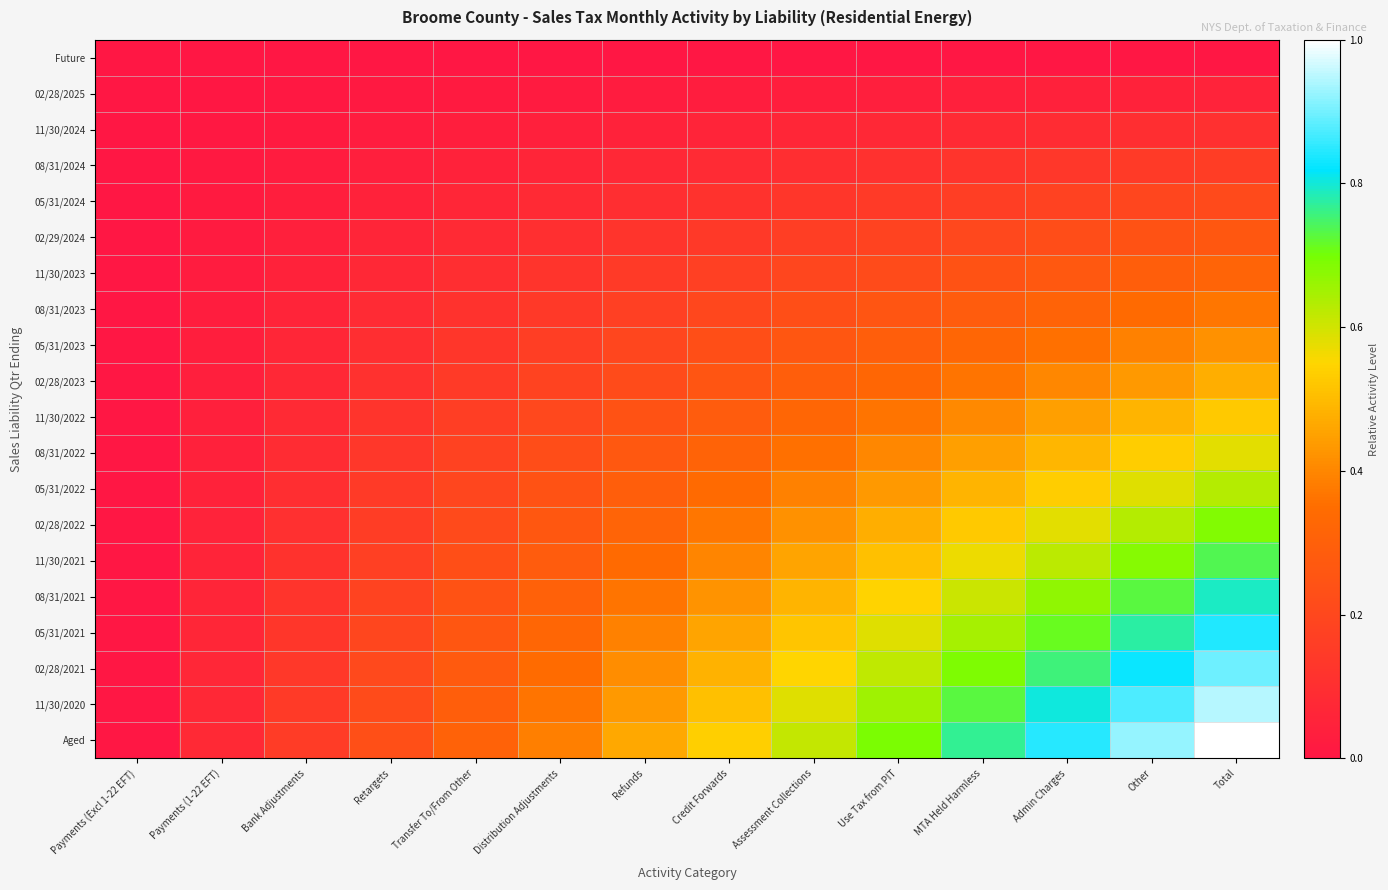

Reading left to right, extract all data points from this chart.

Future: Payments (Excl 1-22 EFT)=0.0	Payments (1-22 EFT)=0.0	Bank Adjustments=0.0	Retargets=0.0	Transfer To/From Other=0.0	Distribution Adjustments=0.0	Refunds=0.0	Credit Forwards=0.0	Assessment Collections=0.0	Use Tax from PIT=0.0	MTA Held Harmless=0.0	Admin Charges=0.0	Other=0.0	Total=0.0
02/28/2025: Payments (Excl 1-22 EFT)=0.0	Payments (1-22 EFT)=0.0	Bank Adjustments=0.0	Retargets=0.0	Transfer To/From Other=0.0	Distribution Adjustments=0.0	Refunds=0.0	Credit Forwards=0.0	Assessment Collections=0.0	Use Tax from PIT=0.0	MTA Held Harmless=0.0	Admin Charges=0.0	Other=0.0	Total=0.1
11/30/2024: Payments (Excl 1-22 EFT)=0.0	Payments (1-22 EFT)=0.0	Bank Adjustments=0.0	Retargets=0.0	Transfer To/From Other=0.0	Distribution Adjustments=0.0	Refunds=0.0	Credit Forwards=0.1	Assessment Collections=0.1	Use Tax from PIT=0.1	MTA Held Harmless=0.1	Admin Charges=0.1	Other=0.1	Total=0.1
08/31/2024: Payments (Excl 1-22 EFT)=0.0	Payments (1-22 EFT)=0.0	Bank Adjustments=0.0	Retargets=0.0	Transfer To/From Other=0.0	Distribution Adjustments=0.1	Refunds=0.1	Credit Forwards=0.1	Assessment Collections=0.1	Use Tax from PIT=0.1	MTA Held Harmless=0.1	Admin Charges=0.1	Other=0.1	Total=0.2
05/31/2024: Payments (Excl 1-22 EFT)=0.0	Payments (1-22 EFT)=0.0	Bank Adjustments=0.0	Retargets=0.0	Transfer To/From Other=0.1	Distribution Adjustments=0.1	Refunds=0.1	Credit Forwards=0.1	Assessment Collections=0.1	Use Tax from PIT=0.1	MTA Held Harmless=0.2	Admin Charges=0.2	Other=0.2	Total=0.2
02/29/2024: Payments (Excl 1-22 EFT)=0.0	Payments (1-22 EFT)=0.0	Bank Adjustments=0.0	Retargets=0.1	Transfer To/From Other=0.1	Distribution Adjustments=0.1	Refunds=0.1	Credit Forwards=0.1	Assessment Collections=0.2	Use Tax from PIT=0.2	MTA Held Harmless=0.2	Admin Charges=0.2	Other=0.2	Total=0.3
11/30/2023: Payments (Excl 1-22 EFT)=0.0	Payments (1-22 EFT)=0.0	Bank Adjustments=0.0	Retargets=0.1	Transfer To/From Other=0.1	Distribution Adjustments=0.1	Refunds=0.1	Credit Forwards=0.2	Assessment Collections=0.2	Use Tax from PIT=0.2	MTA Held Harmless=0.2	Admin Charges=0.3	Other=0.3	Total=0.3
08/31/2023: Payments (Excl 1-22 EFT)=0.0	Payments (1-22 EFT)=0.0	Bank Adjustments=0.1	Retargets=0.1	Transfer To/From Other=0.1	Distribution Adjustments=0.1	Refunds=0.2	Credit Forwards=0.2	Assessment Collections=0.2	Use Tax from PIT=0.3	MTA Held Harmless=0.3	Admin Charges=0.3	Other=0.3	Total=0.4
05/31/2023: Payments (Excl 1-22 EFT)=0.0	Payments (1-22 EFT)=0.0	Bank Adjustments=0.1	Retargets=0.1	Transfer To/From Other=0.1	Distribution Adjustments=0.2	Refunds=0.2	Credit Forwards=0.2	Assessment Collections=0.3	Use Tax from PIT=0.3	MTA Held Harmless=0.3	Admin Charges=0.4	Other=0.4	Total=0.4
02/28/2023: Payments (Excl 1-22 EFT)=0.0	Payments (1-22 EFT)=0.0	Bank Adjustments=0.1	Retargets=0.1	Transfer To/From Other=0.1	Distribution Adjustments=0.2	Refunds=0.2	Credit Forwards=0.3	Assessment Collections=0.3	Use Tax from PIT=0.3	MTA Held Harmless=0.4	Admin Charges=0.4	Other=0.4	Total=0.5
11/30/2022: Payments (Excl 1-22 EFT)=0.0	Payments (1-22 EFT)=0.0	Bank Adjustments=0.1	Retargets=0.1	Transfer To/From Other=0.2	Distribution Adjustments=0.2	Refunds=0.2	Credit Forwards=0.3	Assessment Collections=0.3	Use Tax from PIT=0.4	MTA Held Harmless=0.4	Admin Charges=0.4	Other=0.5	Total=0.5
08/31/2022: Payments (Excl 1-22 EFT)=0.0	Payments (1-22 EFT)=0.0	Bank Adjustments=0.1	Retargets=0.1	Transfer To/From Other=0.2	Distribution Adjustments=0.2	Refunds=0.3	Credit Forwards=0.3	Assessment Collections=0.4	Use Tax from PIT=0.4	MTA Held Harmless=0.4	Admin Charges=0.5	Other=0.5	Total=0.6
05/31/2022: Payments (Excl 1-22 EFT)=0.0	Payments (1-22 EFT)=0.0	Bank Adjustments=0.1	Retargets=0.1	Transfer To/From Other=0.2	Distribution Adjustments=0.2	Refunds=0.3	Credit Forwards=0.3	Assessment Collections=0.4	Use Tax from PIT=0.4	MTA Held Harmless=0.5	Admin Charges=0.5	Other=0.6	Total=0.6
02/28/2022: Payments (Excl 1-22 EFT)=0.0	Payments (1-22 EFT)=0.1	Bank Adjustments=0.1	Retargets=0.2	Transfer To/From Other=0.2	Distribution Adjustments=0.3	Refunds=0.3	Credit Forwards=0.4	Assessment Collections=0.4	Use Tax from PIT=0.5	MTA Held Harmless=0.5	Admin Charges=0.6	Other=0.6	Total=0.7
11/30/2021: Payments (Excl 1-22 EFT)=0.0	Payments (1-22 EFT)=0.1	Bank Adjustments=0.1	Retargets=0.2	Transfer To/From Other=0.2	Distribution Adjustments=0.3	Refunds=0.3	Credit Forwards=0.4	Assessment Collections=0.5	Use Tax from PIT=0.5	MTA Held Harmless=0.6	Admin Charges=0.6	Other=0.7	Total=0.7
08/31/2021: Payments (Excl 1-22 EFT)=0.0	Payments (1-22 EFT)=0.1	Bank Adjustments=0.1	Retargets=0.2	Transfer To/From Other=0.2	Distribution Adjustments=0.3	Refunds=0.4	Credit Forwards=0.4	Assessment Collections=0.5	Use Tax from PIT=0.5	MTA Held Harmless=0.6	Admin Charges=0.7	Other=0.7	Total=0.8
05/31/2021: Payments (Excl 1-22 EFT)=0.0	Payments (1-22 EFT)=0.1	Bank Adjustments=0.1	Retargets=0.2	Transfer To/From Other=0.3	Distribution Adjustments=0.3	Refunds=0.4	Credit Forwards=0.5	Assessment Collections=0.5	Use Tax from PIT=0.6	MTA Held Harmless=0.6	Admin Charges=0.7	Other=0.8	Total=0.8
02/28/2021: Payments (Excl 1-22 EFT)=0.0	Payments (1-22 EFT)=0.1	Bank Adjustments=0.1	Retargets=0.2	Transfer To/From Other=0.3	Distribution Adjustments=0.3	Refunds=0.4	Credit Forwards=0.5	Assessment Collections=0.6	Use Tax from PIT=0.6	MTA Held Harmless=0.7	Admin Charges=0.8	Other=0.8	Total=0.9
11/30/2020: Payments (Excl 1-22 EFT)=0.0	Payments (1-22 EFT)=0.1	Bank Adjustments=0.1	Retargets=0.2	Transfer To/From Other=0.3	Distribution Adjustments=0.4	Refunds=0.4	Credit Forwards=0.5	Assessment Collections=0.6	Use Tax from PIT=0.7	MTA Held Harmless=0.7	Admin Charges=0.8	Other=0.9	Total=0.9
Aged: Payments (Excl 1-22 EFT)=0.0	Payments (1-22 EFT)=0.1	Bank Adjustments=0.2	Retargets=0.2	Transfer To/From Other=0.3	Distribution Adjustments=0.4	Refunds=0.5	Credit Forwards=0.5	Assessment Collections=0.6	Use Tax from PIT=0.7	MTA Held Harmless=0.8	Admin Charges=0.8	Other=0.9	Total=1.0